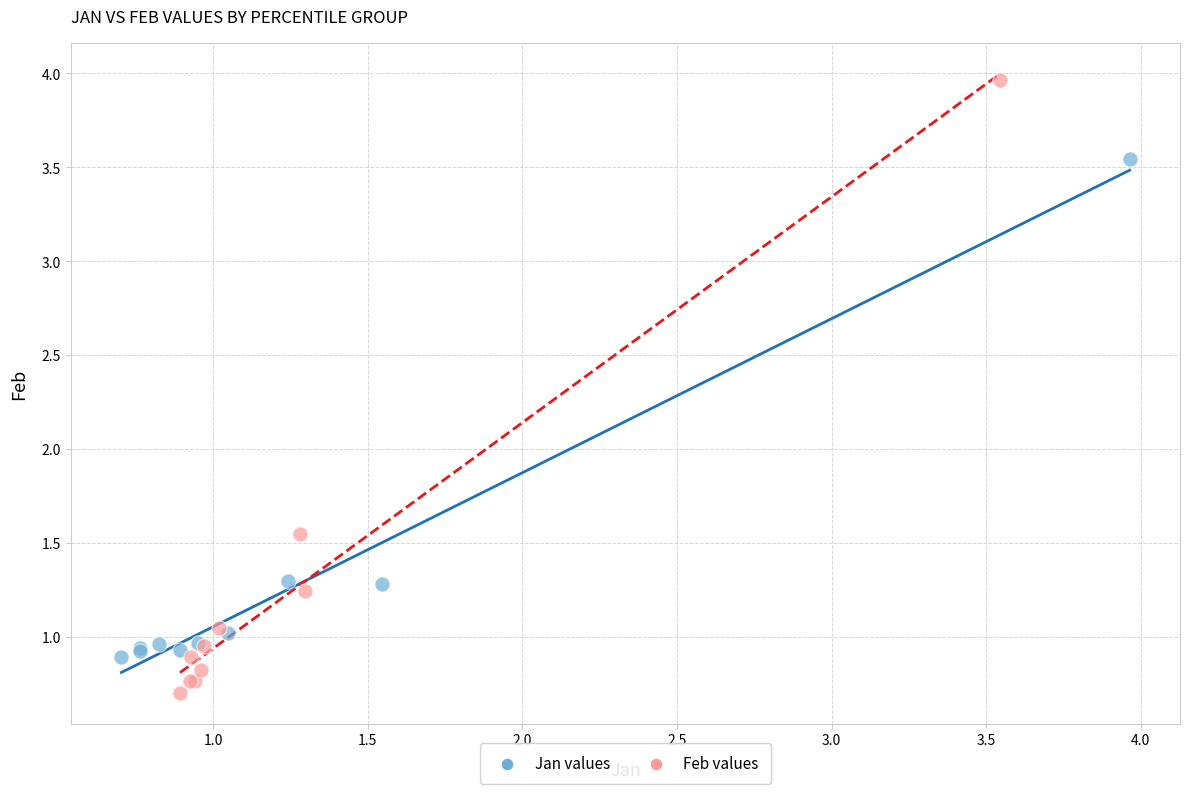

Which series has the widest spread of Y values?

Feb values